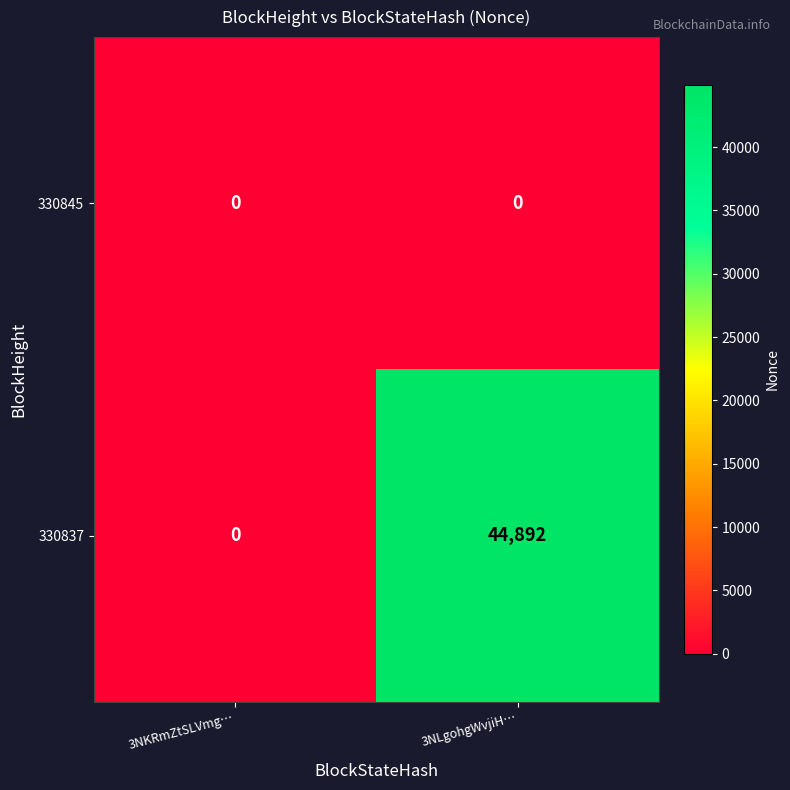

The 330845 series shows 0 at 3NKRmZtSLVmg…. True or false?

True